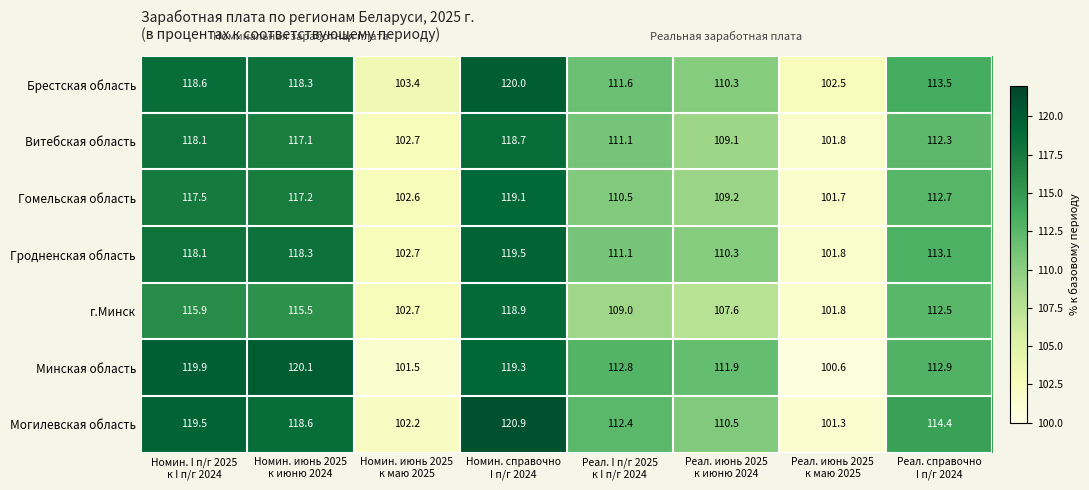

At which category does the chart reach its peak across all series?

Номин. справочно
I п/г 2024